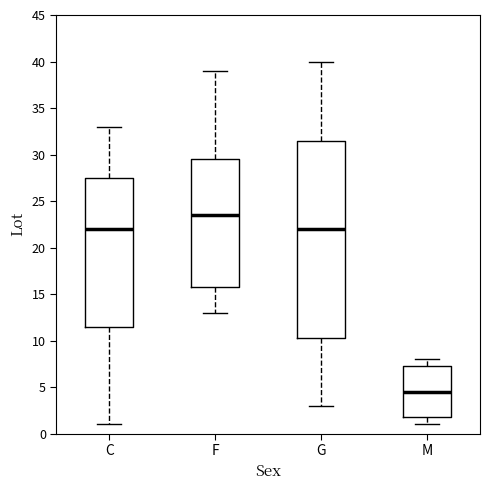

Comparing the boxes themselves (not the whiskers), which one is the tallest?

G